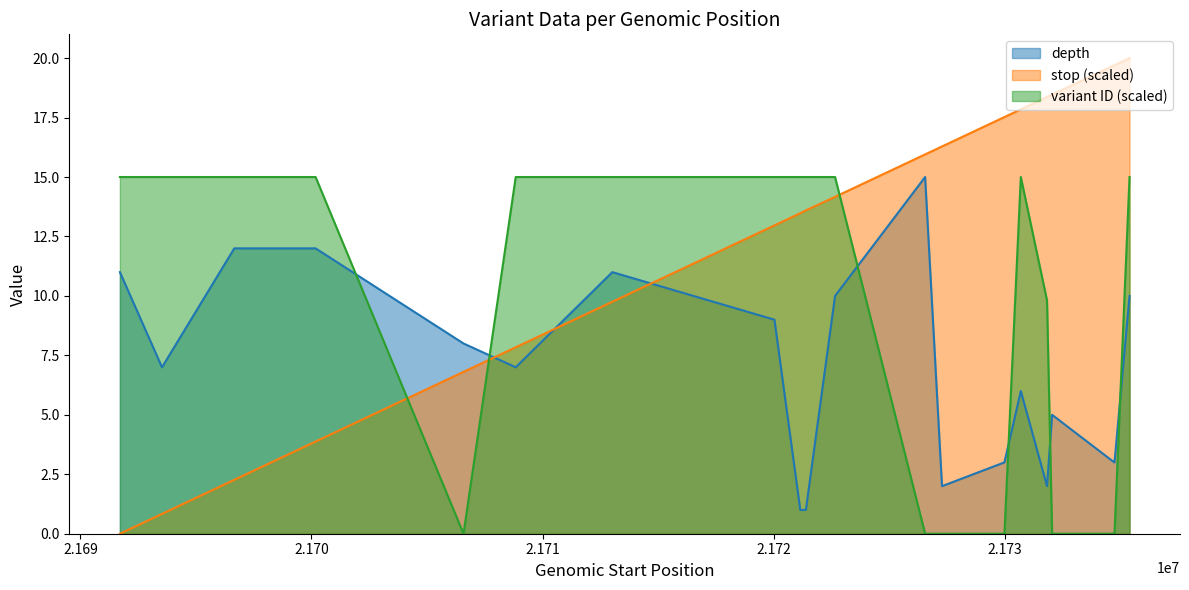

Rank the series by their maximum value, from lowest to highest.

depth, variant_id_scaled, stop